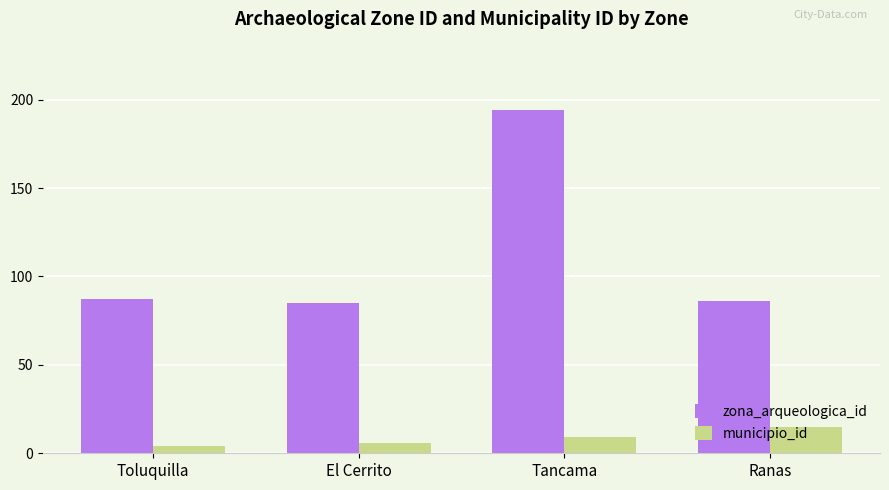

How many bars are there in each group?

2